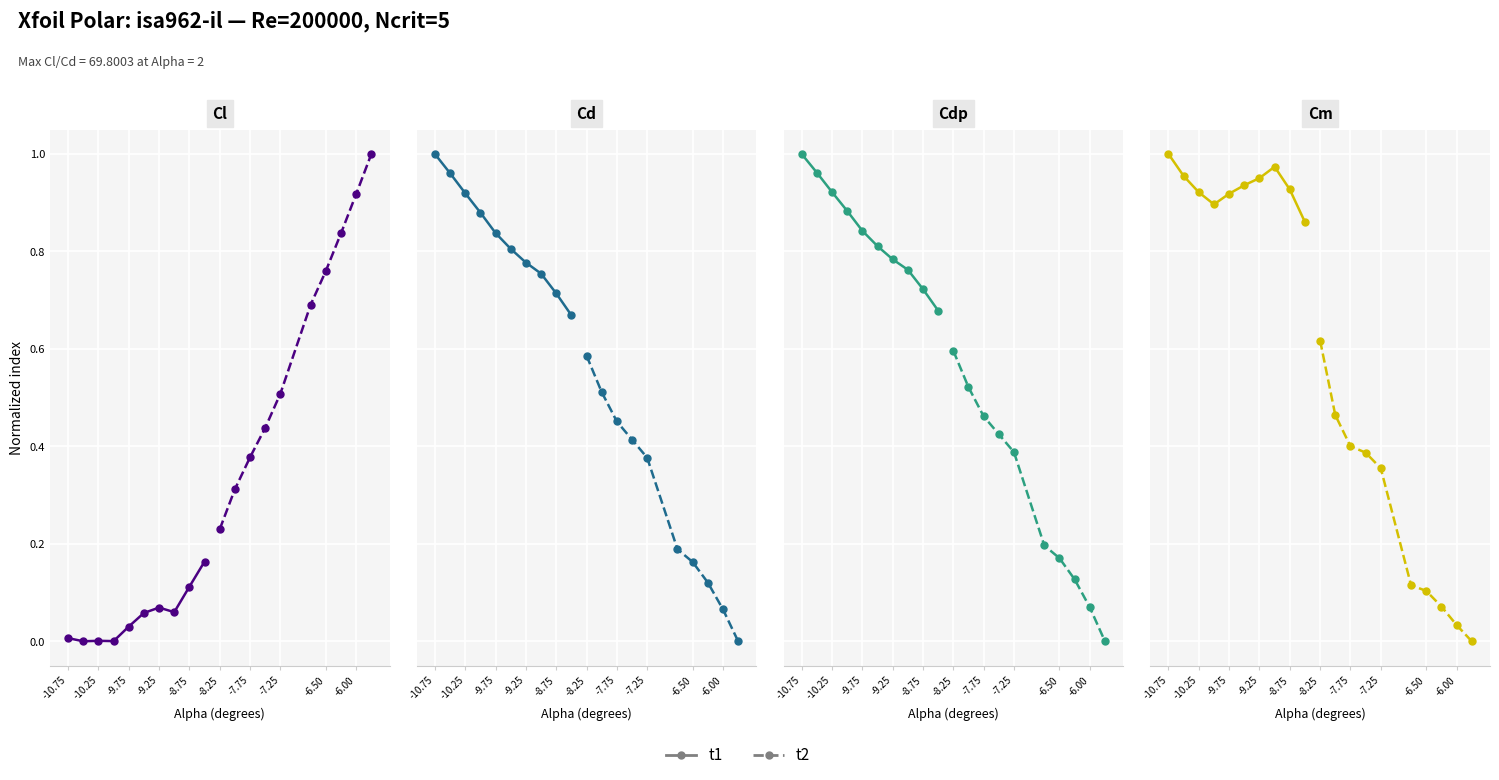

What are all the series names shown in the legend?

t1, t2